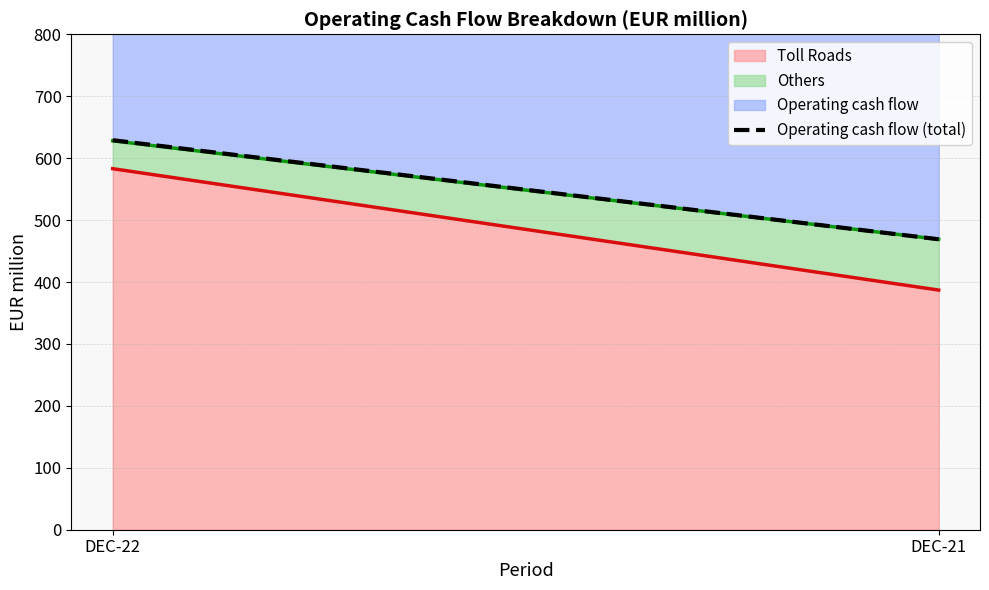

Rank the categories by value from lowest to highest.

DEC-21, DEC-22